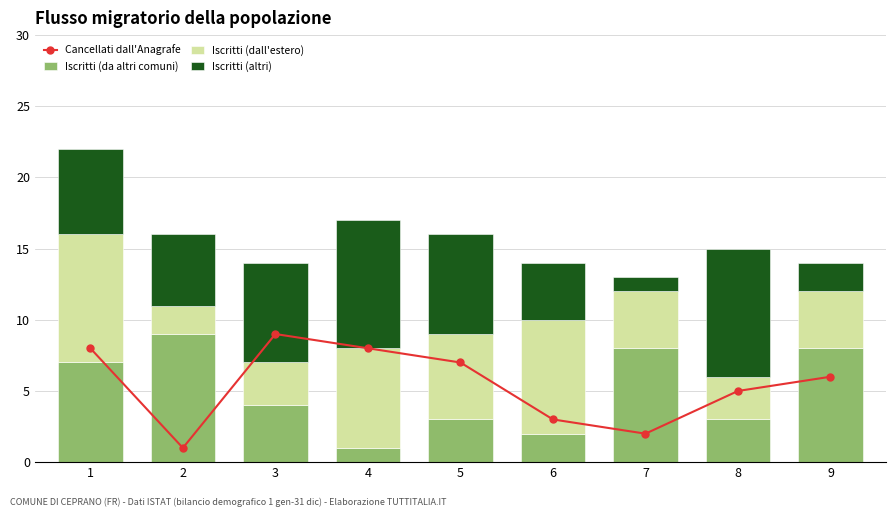

Reading right to left, transcribe all the data shown in this chart.

Cancellati dall'Anagrafe: 9=6	8=5	7=2	6=3	5=7	4=8	3=9	2=1	1=8
Iscritti (da altri comuni): 9=8	8=3	7=8	6=2	5=3	4=1	3=4	2=9	1=7
Iscritti (dall'estero): 9=4	8=3	7=4	6=8	5=6	4=7	3=3	2=2	1=9
Iscritti (altri): 9=2	8=9	7=1	6=4	5=7	4=9	3=7	2=5	1=6